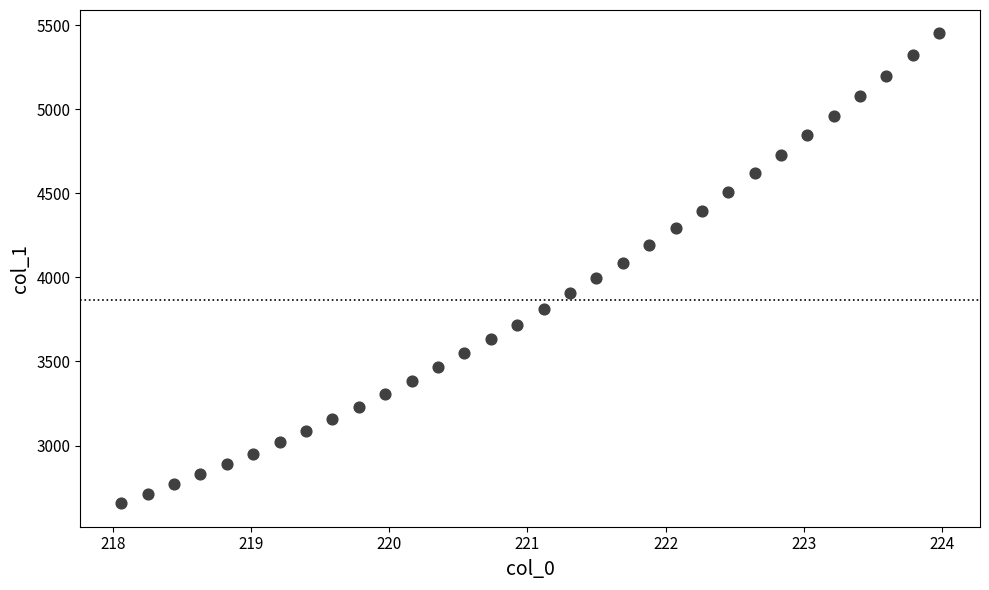

What is the range of X values (max minus min)?

5.9